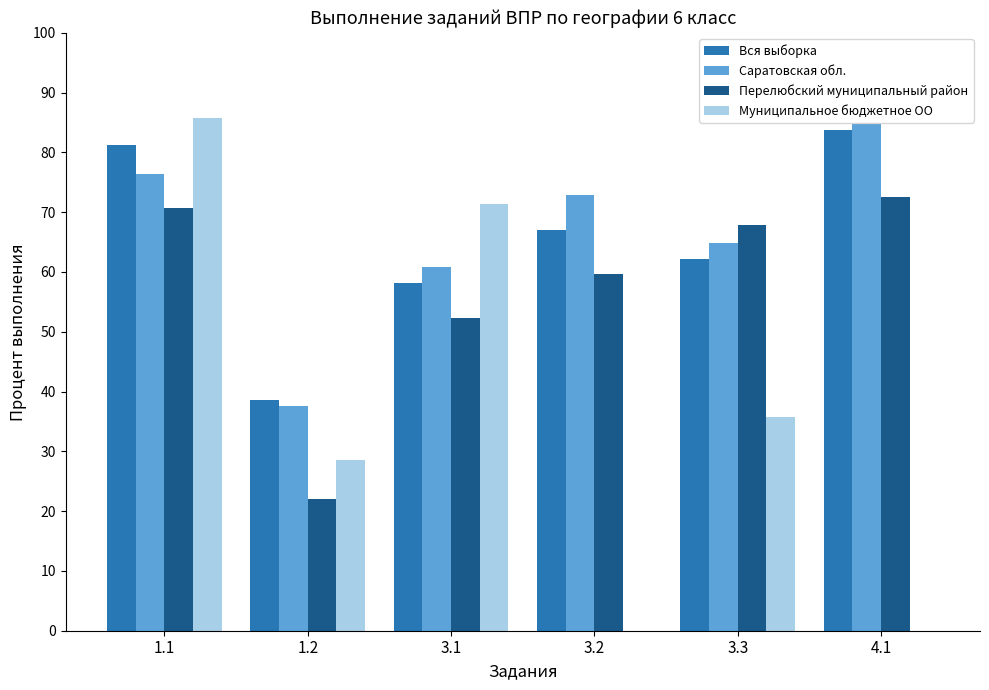

Are the bars horizontal?

No